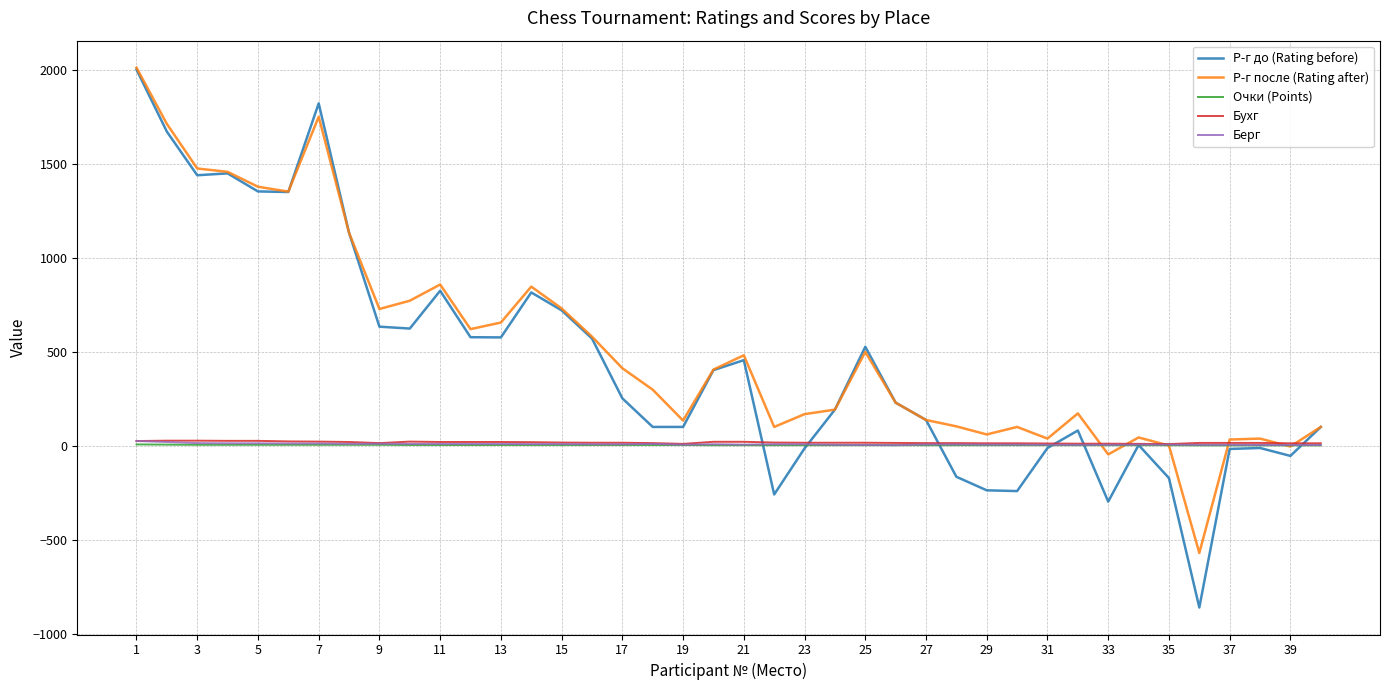

True or false: Р-г после (Rating after) and Берг intersect in this chart.

True